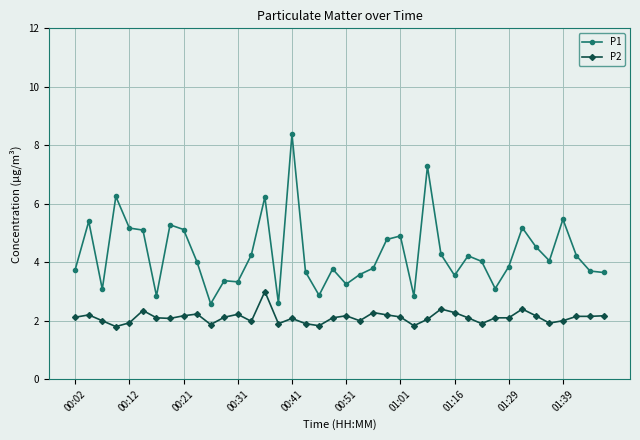

Which series has the largest total across all categories?

P1